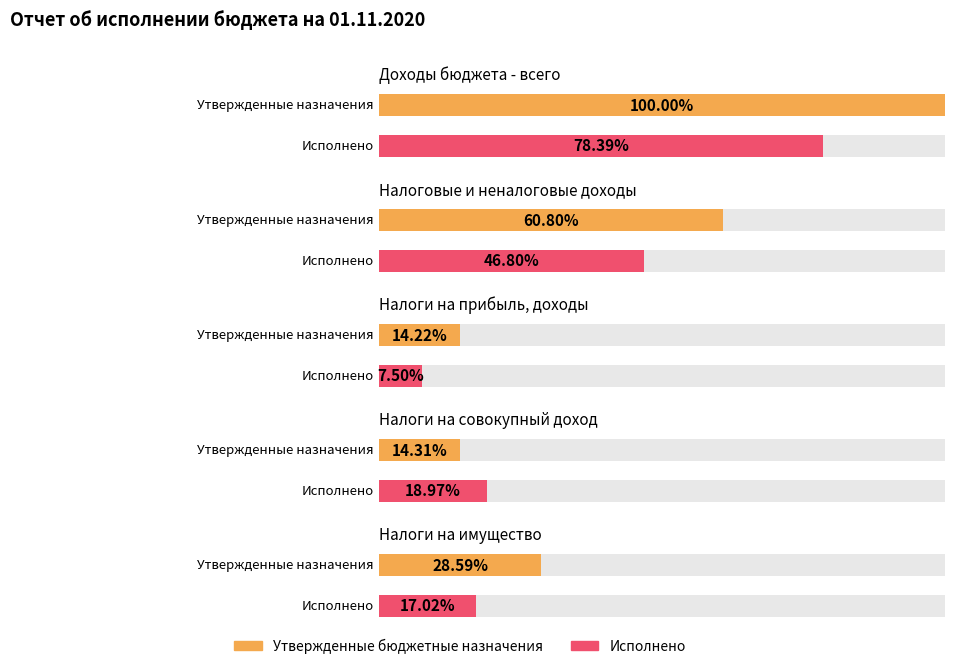

True or false: Исполнено has a value of 13058133.6 at Доходы бюджета - всего.

False